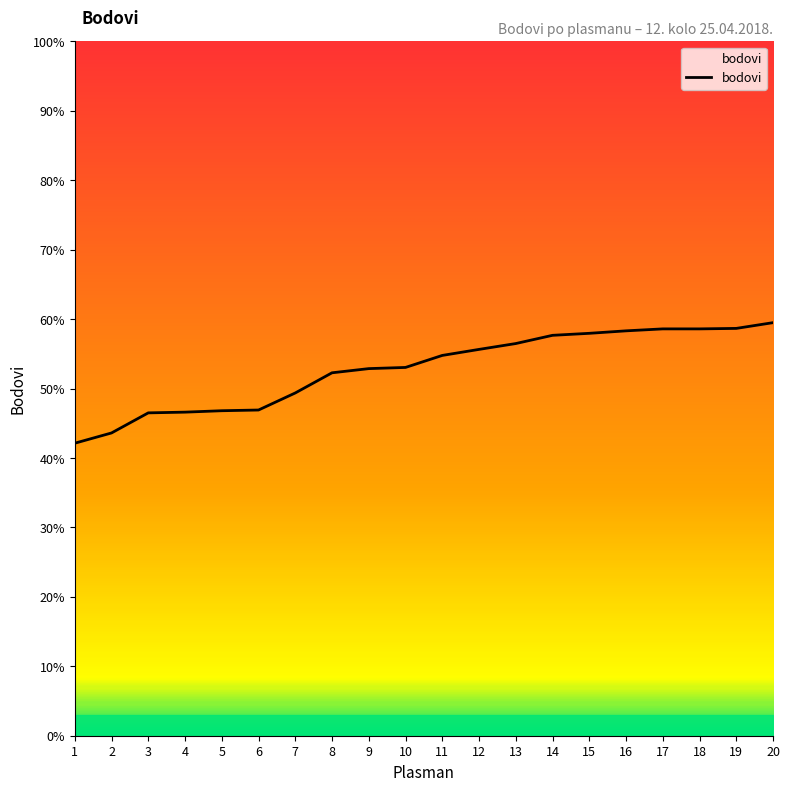

True or false: there are more than 1 points higher than both neighbors.

False